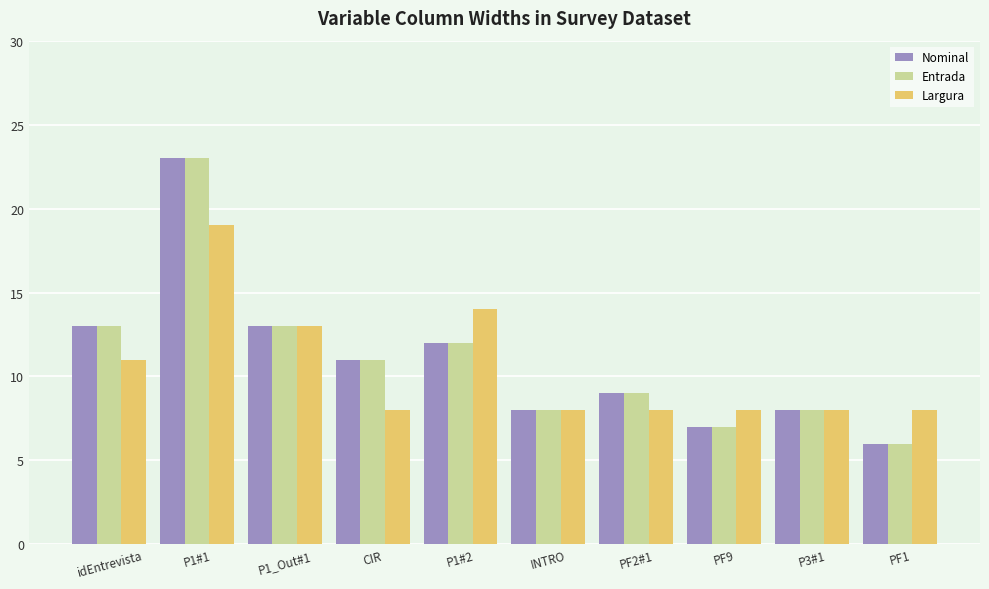

Does the chart contain any negative values?

No